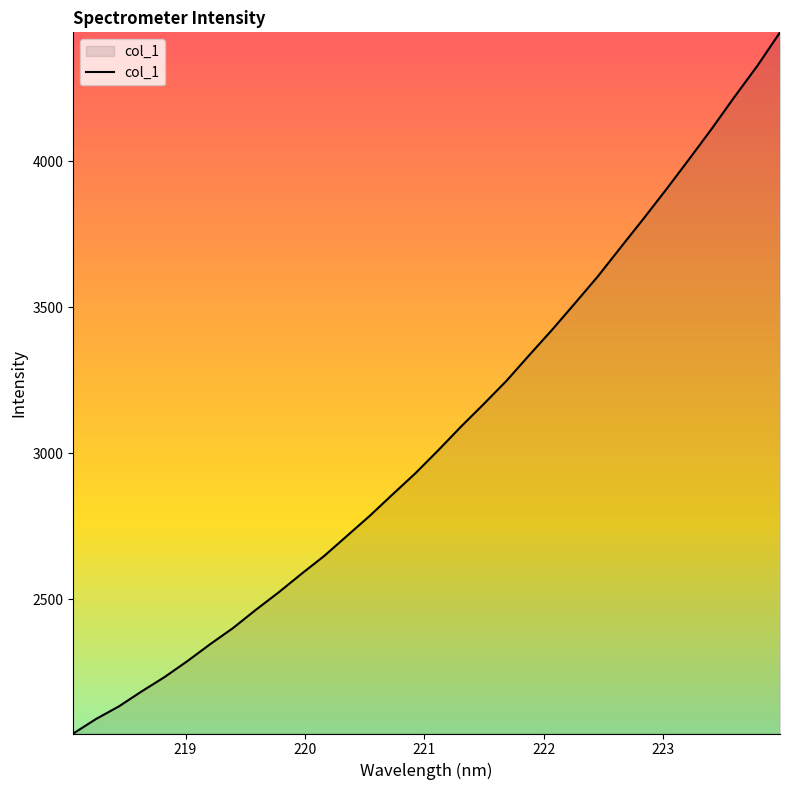

What is the difference between the maximum and minimum values?

2401.7